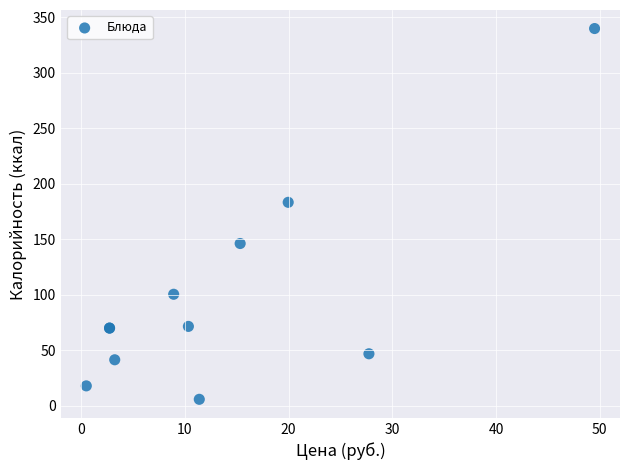

What Y value in the scatter plot is closest to 172?

183.4